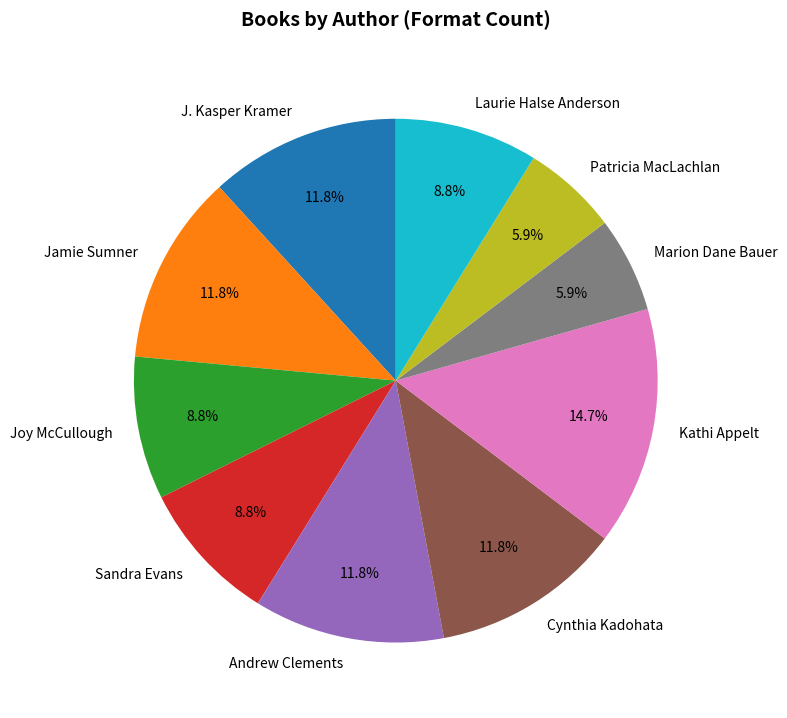

What is the ratio of the value at Jamie Sumner to the value at Marion Dane Bauer?

2.0